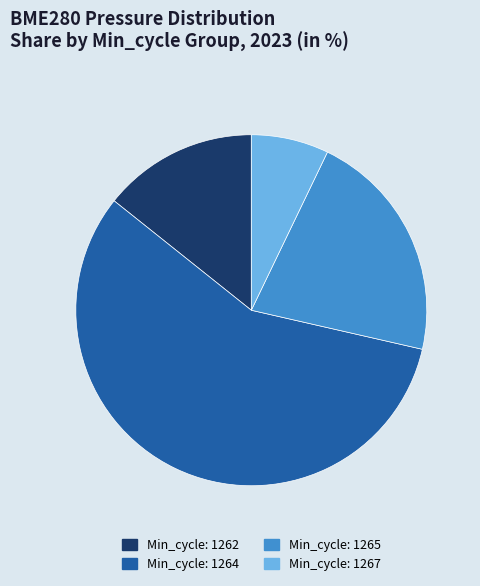

How many slices are in this pie chart?

4